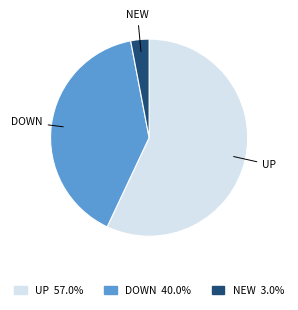

Rank the categories by value from highest to lowest.

UP, DOWN, NEW